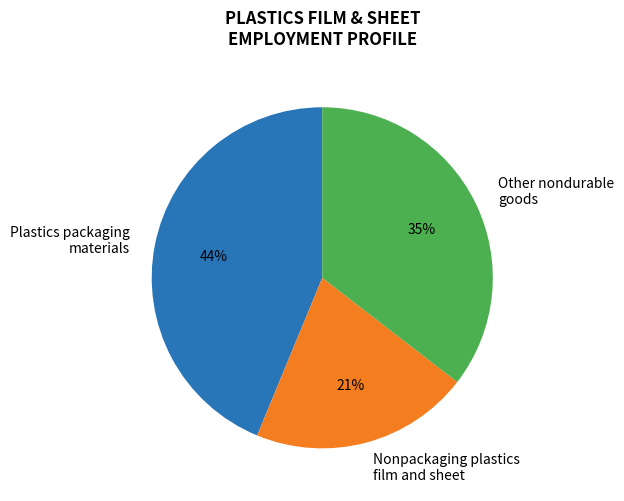

Does Nonpackaging plastics film and sheet account for over 50% of the chart?

No